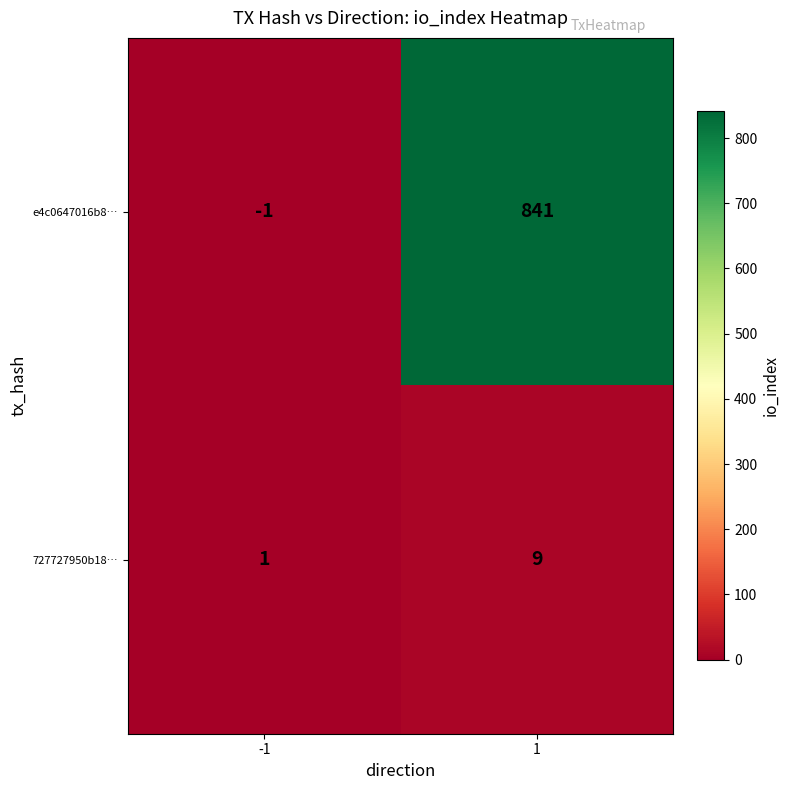

How many categories are shown in the chart?

2